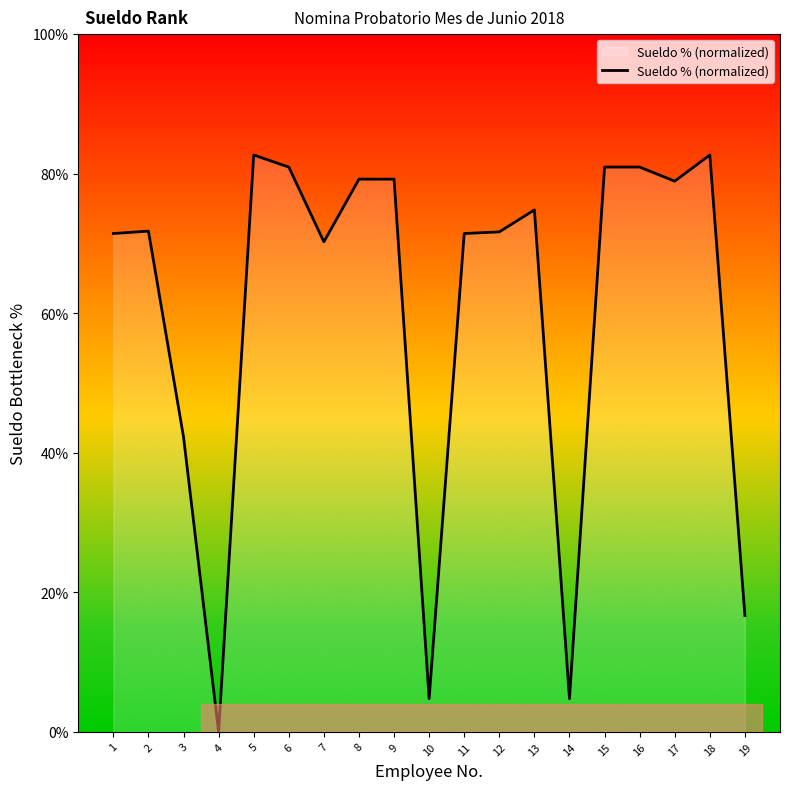

What is the difference between the second highest and second lowest values?

77.9